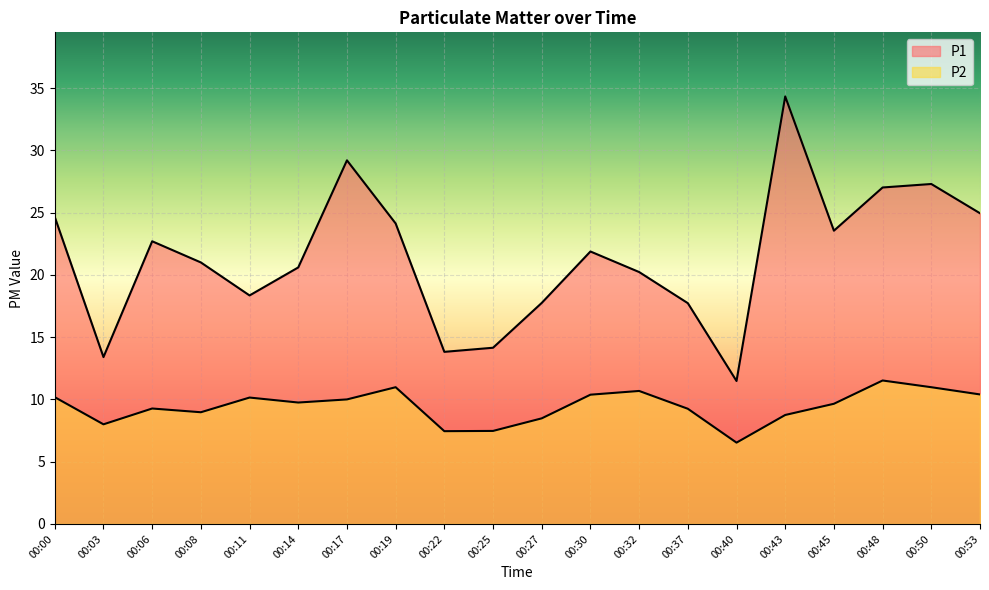

How many data points in P2 are above 9?

13